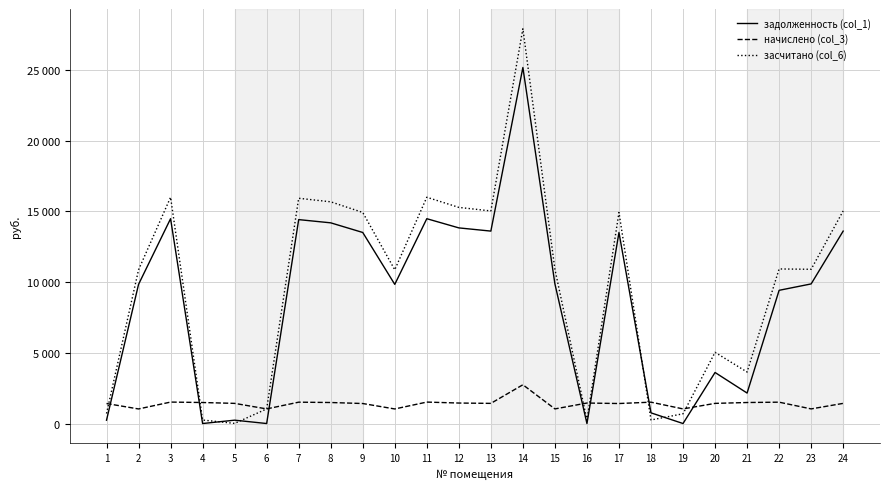

Which category has the highest value in the начислено (col_3) series?

14